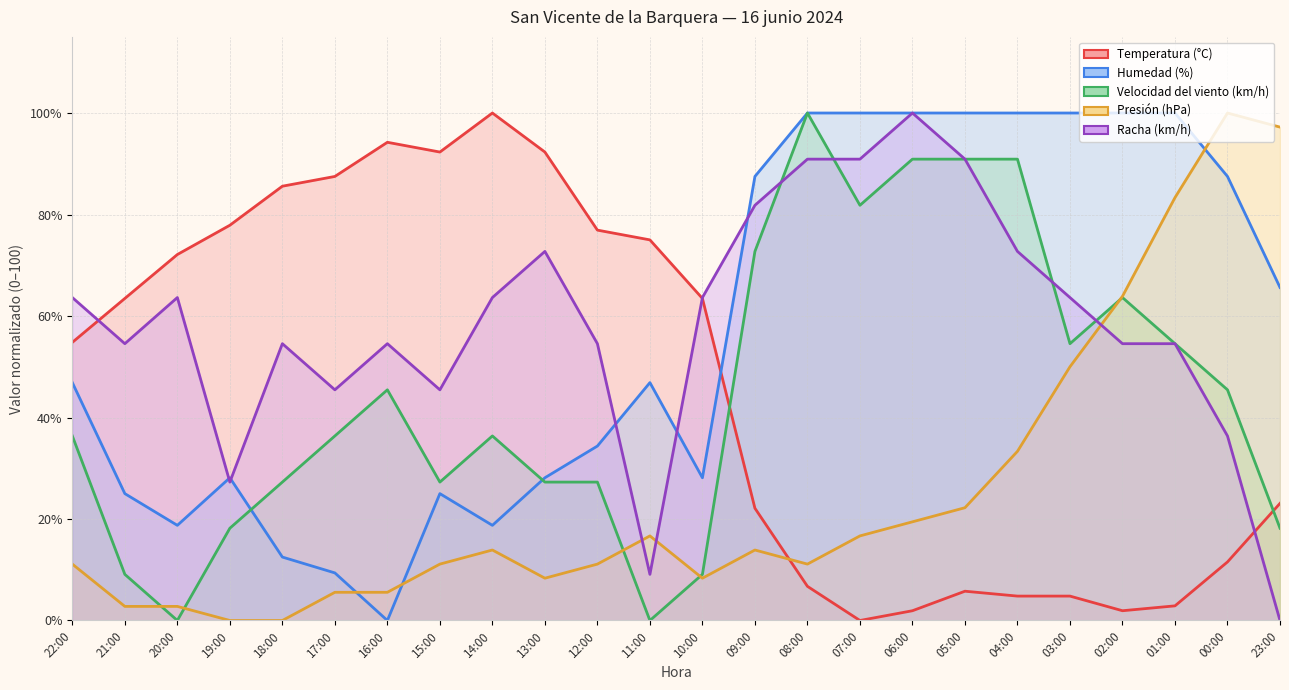

Where is the first local minimum for Racha (km/h)?

21:00